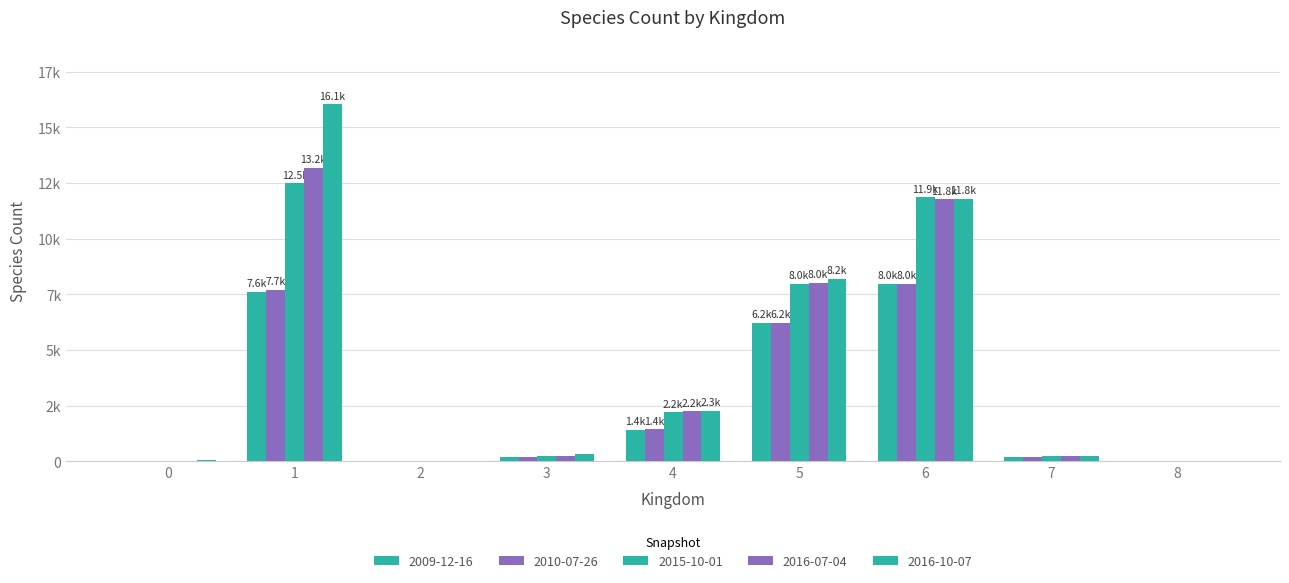

At how many categories does at least one series exceed 942?

4